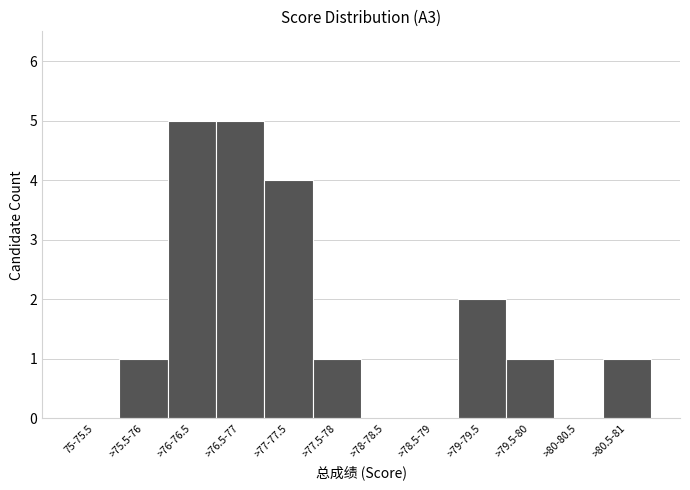

Reading right to left, transcribe all the data shown in this chart.

>80.5-81=1	>80-80.5=0	>79.5-80=1	>79-79.5=2	>78.5-79=0	>78-78.5=0	>77.5-78=1	>77-77.5=4	>76.5-77=5	>76-76.5=5	>75.5-76=1	75-75.5=0